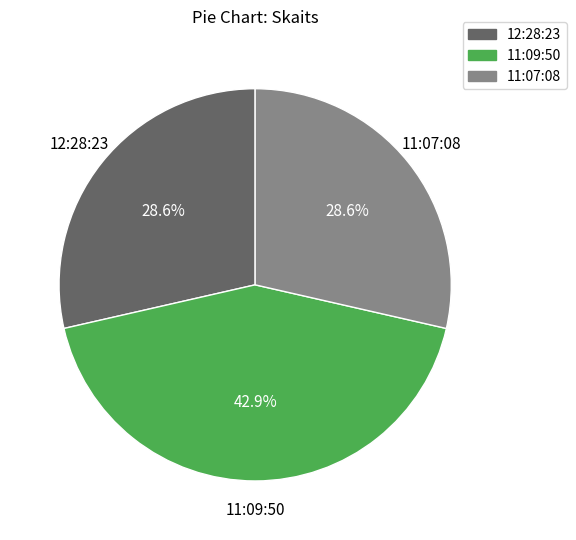

Count the number of slices in the pie.

3